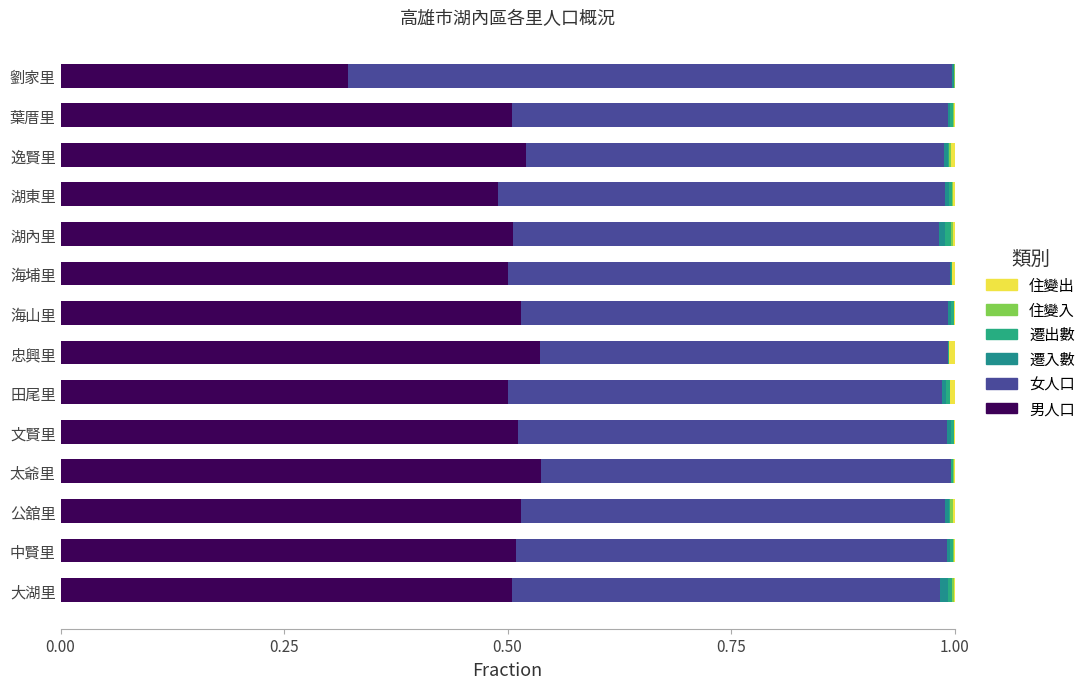

How many series are shown in this chart?

6